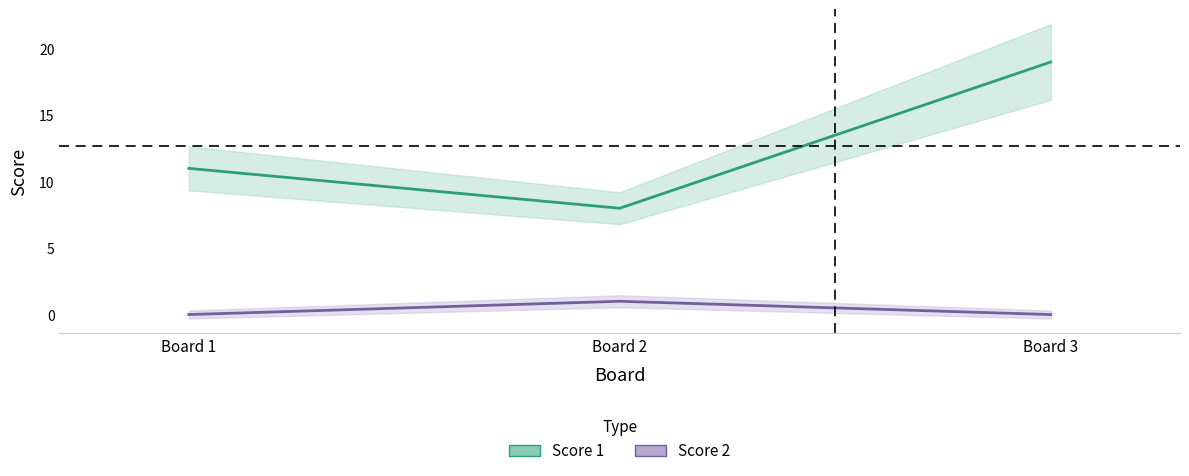

At which label does Score 1 first exceed 11?

Board 3